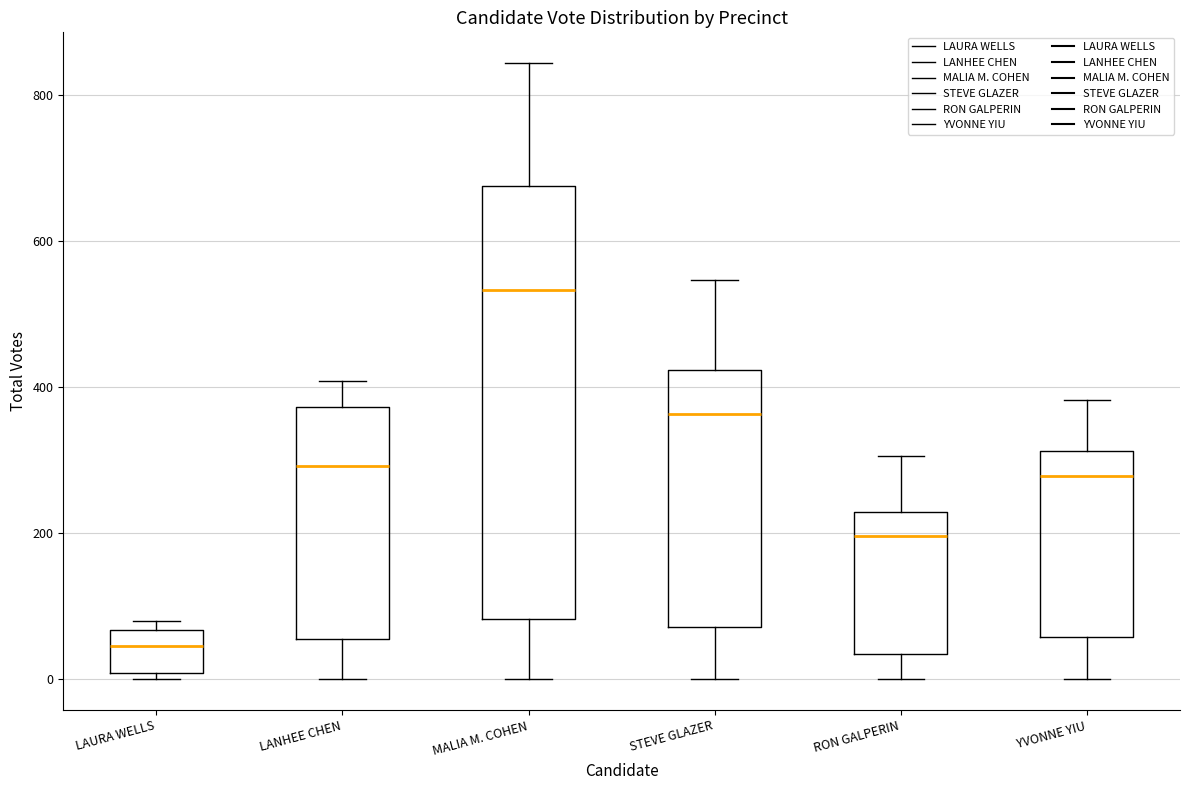

Which box is the tallest, from its lower edge to its upper edge?

MALIA M. COHEN